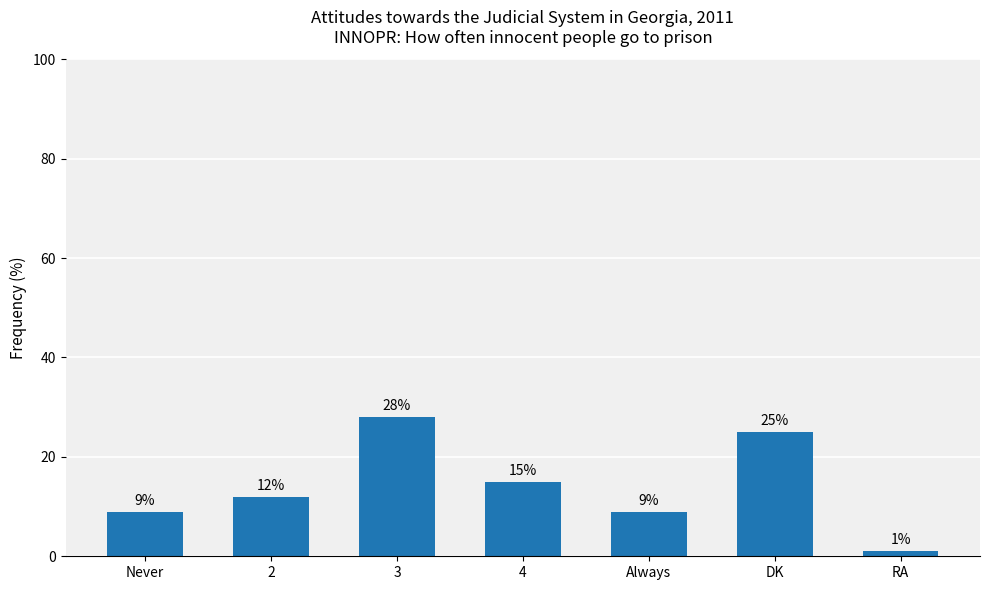

What is the ratio of the value at DK to the value at 2?

2.1